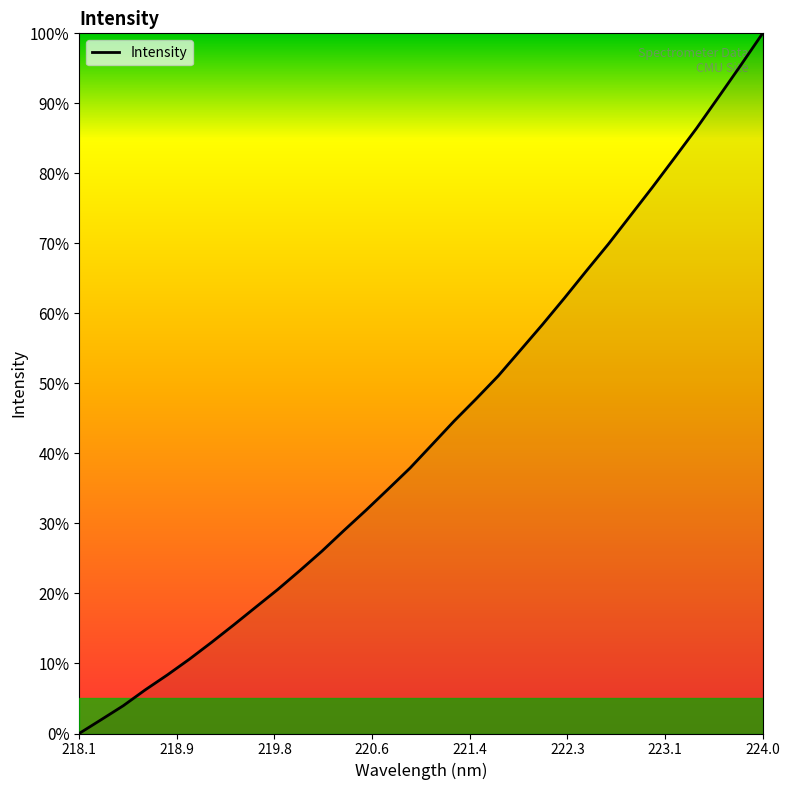

What is the maximum value shown in the chart?

100.0